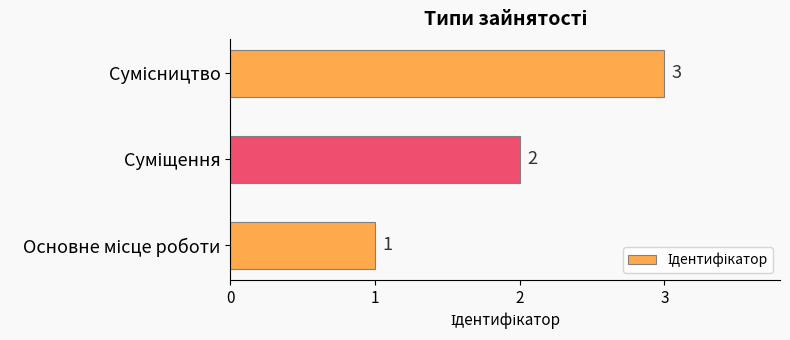

What is the greatest value displayed?

3